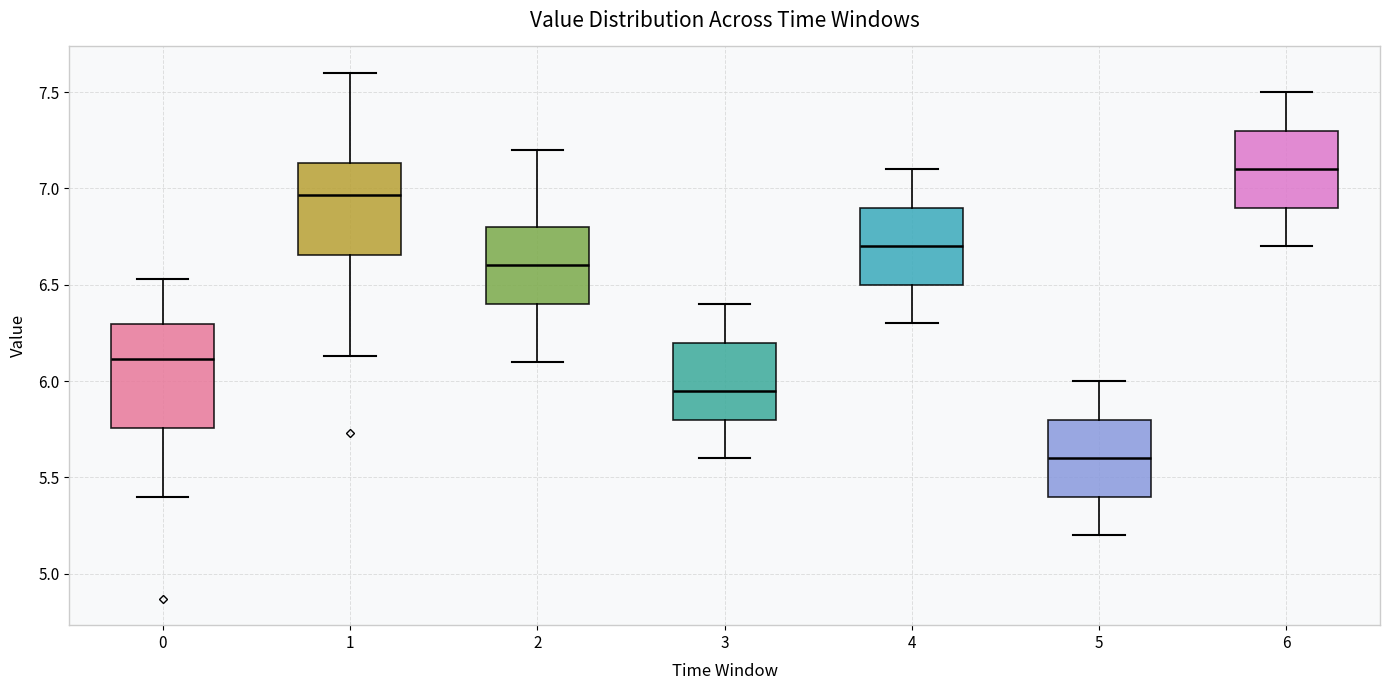

Where is the lower edge of the box at x = 4 on the y-axis? The values are not printed on the chart, so give them approximately, as read against the axis.

6.50